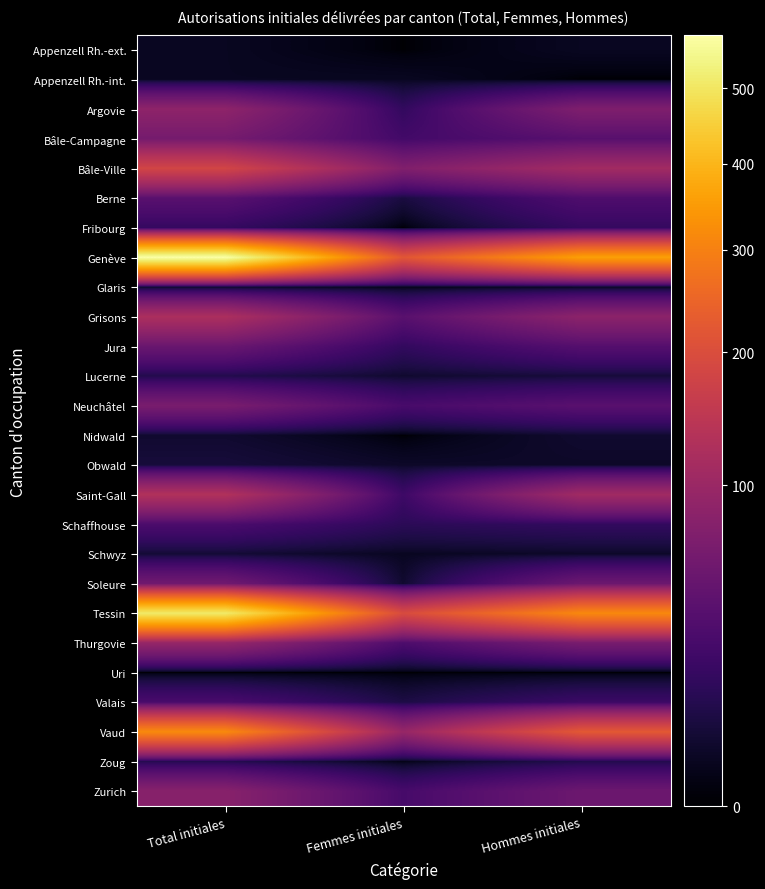

Which series has the widest spread of values?

Genève